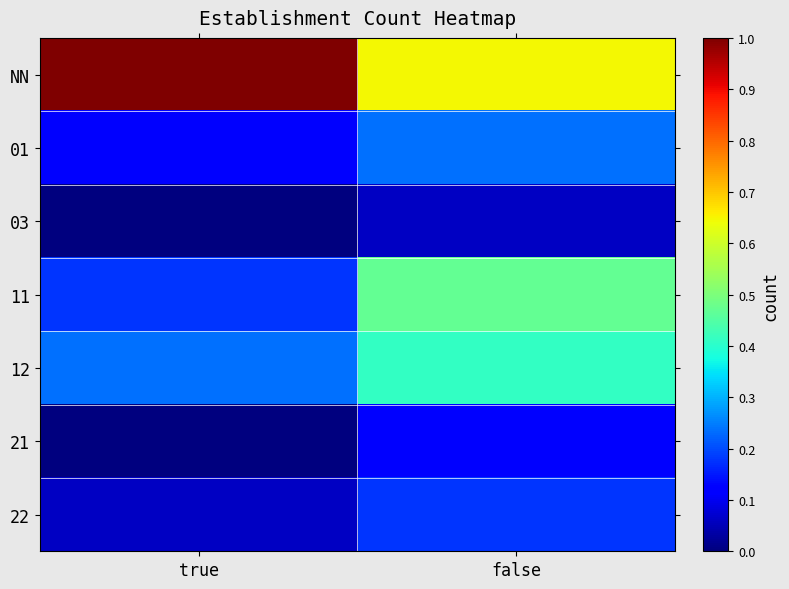

At which category does the chart reach its peak across all series?

true